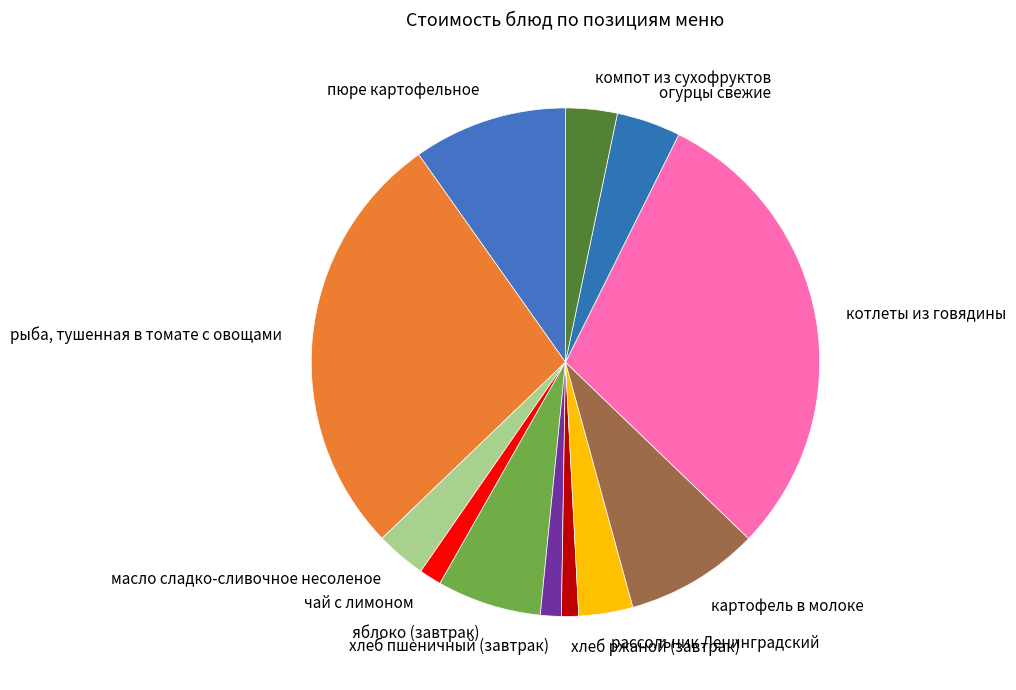

How many slices are in this pie chart?

12